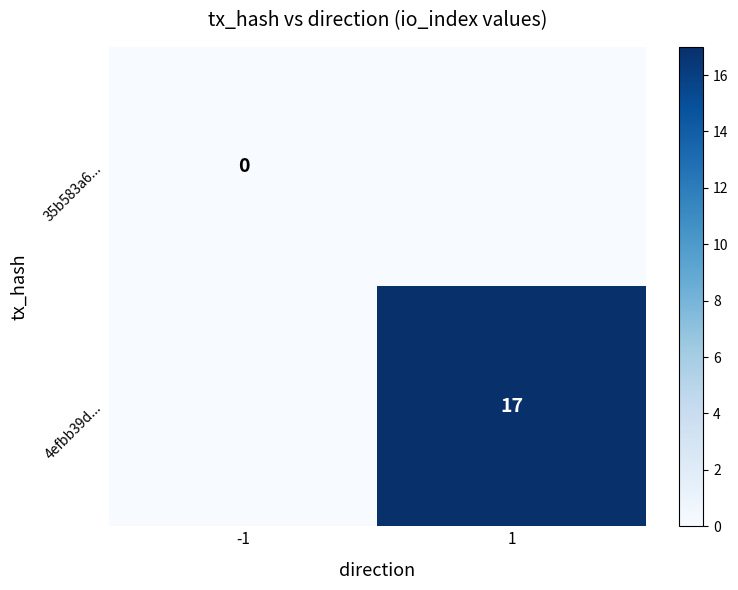

The value of 4efbb39d... at 1 is 6. True or false?

False